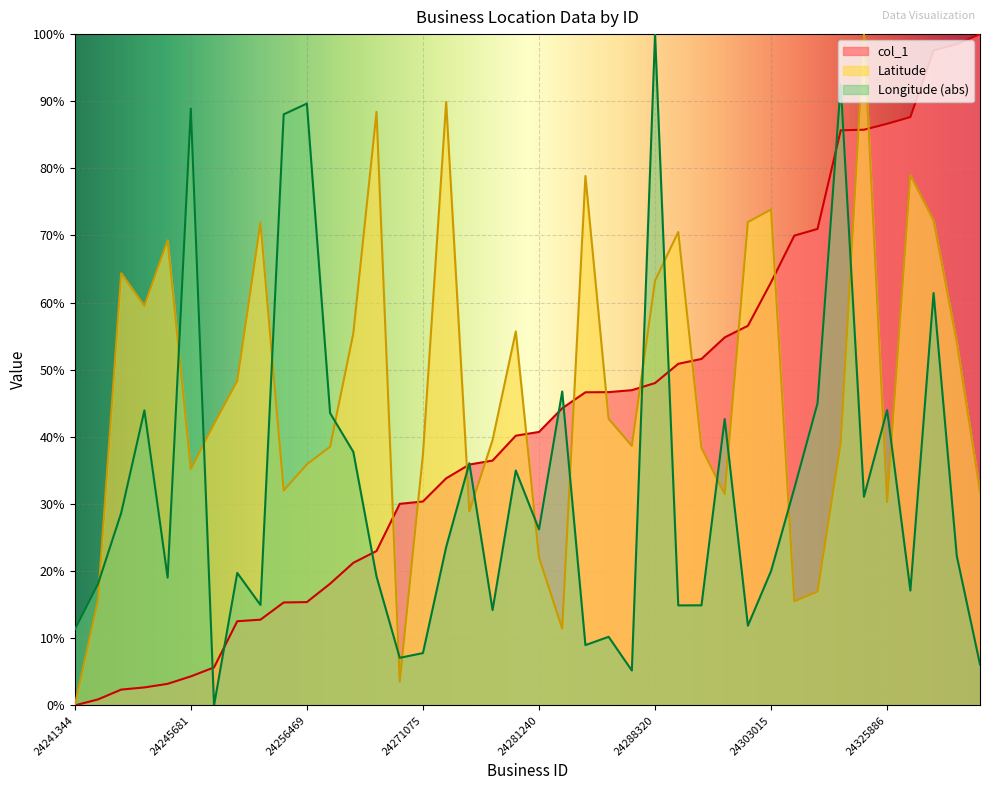

True or false: Latitude has a value of 0.0 at 24241344.

True